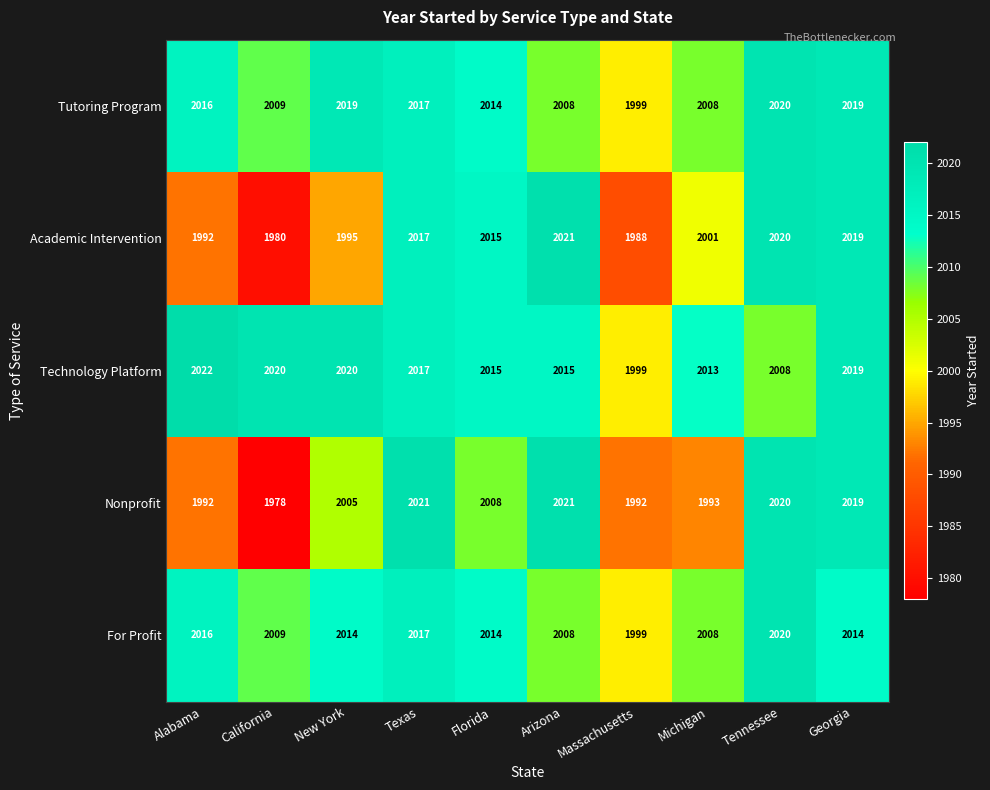

Between Alabama and New York, which series saw the biggest shift?

Nonprofit